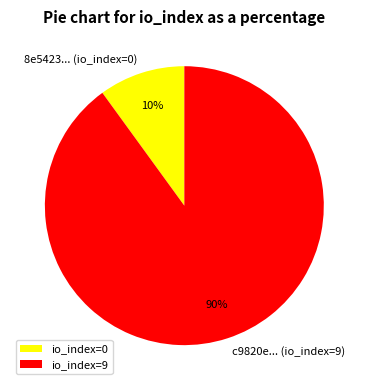

Which has a higher value, c9820e... (io_index=9) or 8e5423... (io_index=0)?

c9820e... (io_index=9)